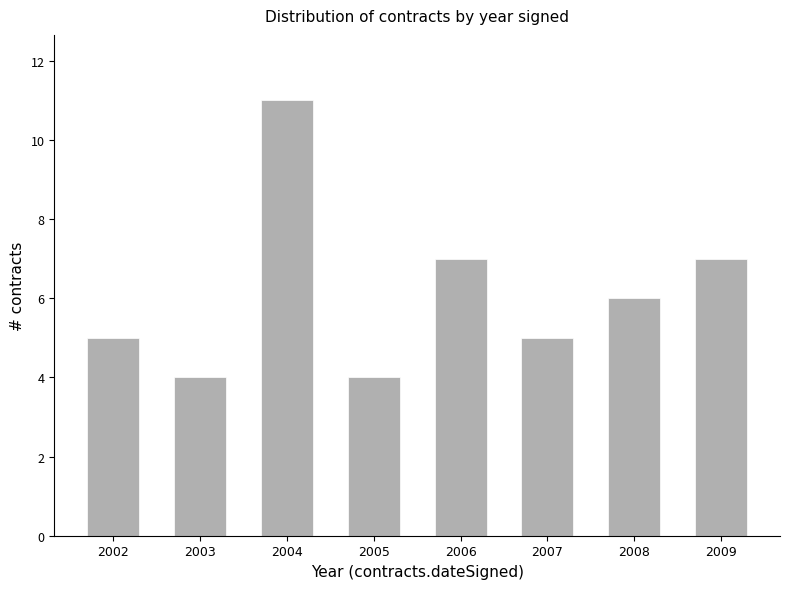

What is the sum of the values at 2007 and 2006?

12